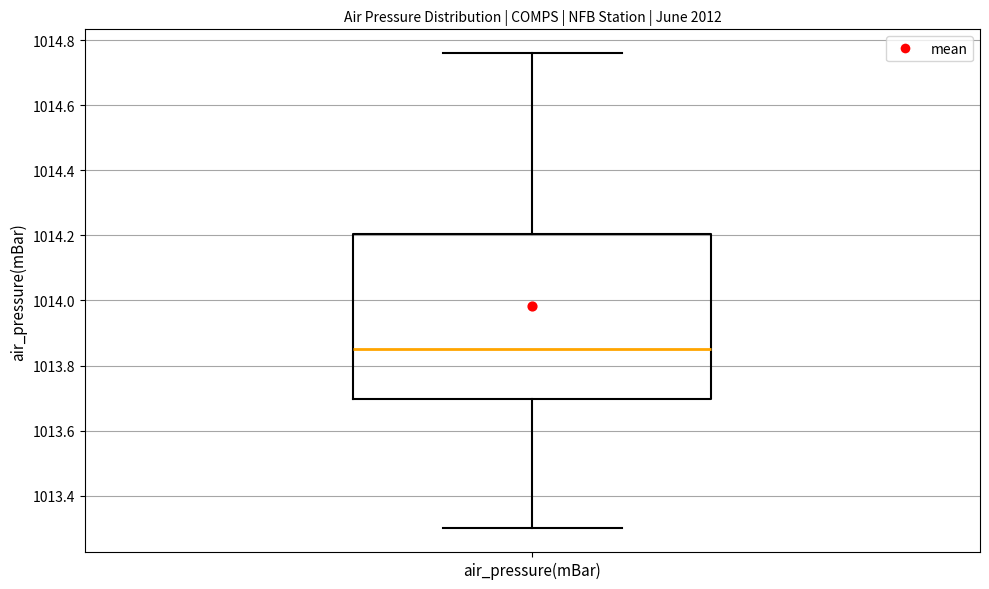

Read this box plot against the y-axis: the position of the median line, the range covered by the box, and the ends of both whiskers. The values are not printed on the chart, so give them approximately, as read against the axis.

median 1013.86, box 1013.70 to 1014.20, whiskers 1013.30 to 1014.76